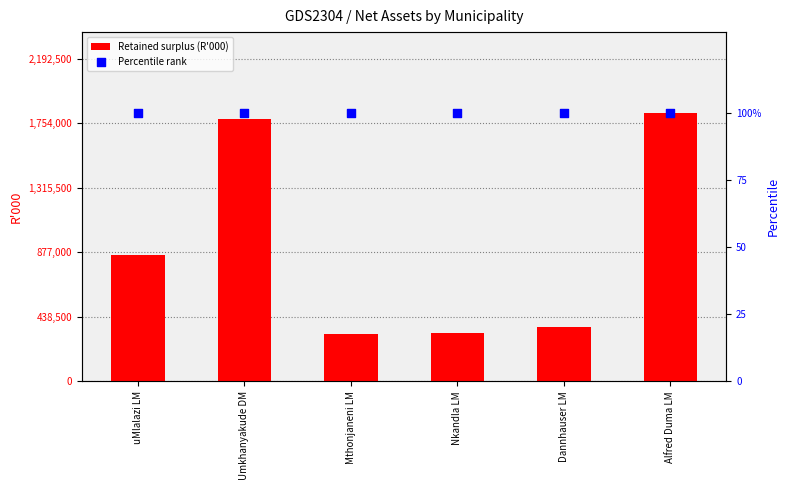

Which series has the largest total across all categories?

Retained surplus (R'000)